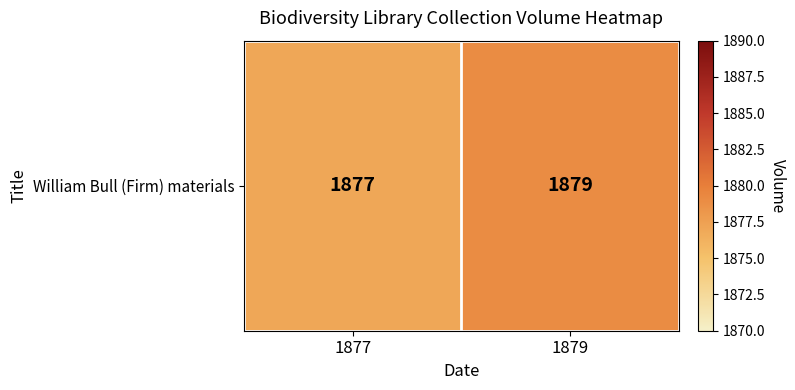

What is the maximum value shown in the chart?

1879